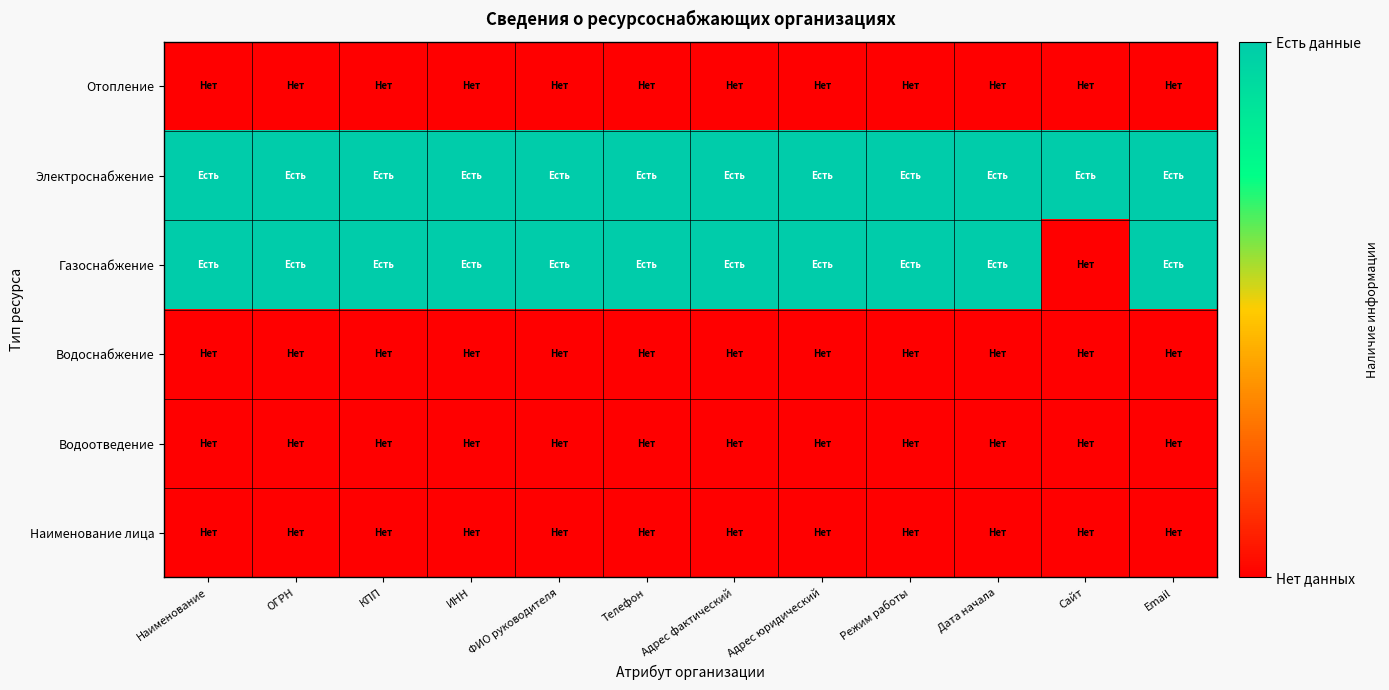

Count the number of categories in the chart.

12